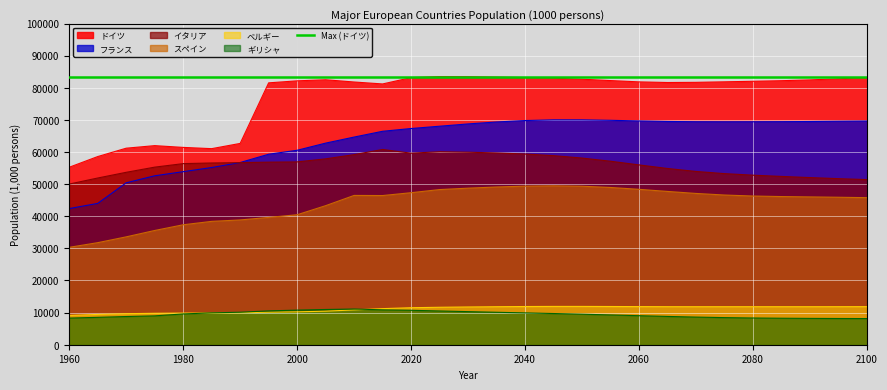

True or false: フランス and ギリシャ intersect in this chart.

False